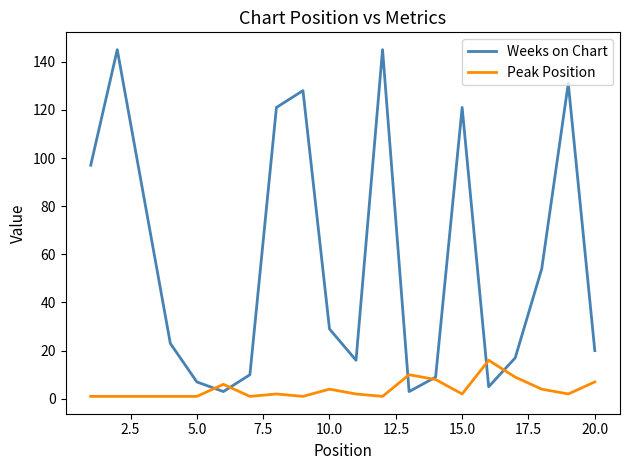

Rank the series by their maximum value, from lowest to highest.

Peak Position, Weeks on Chart